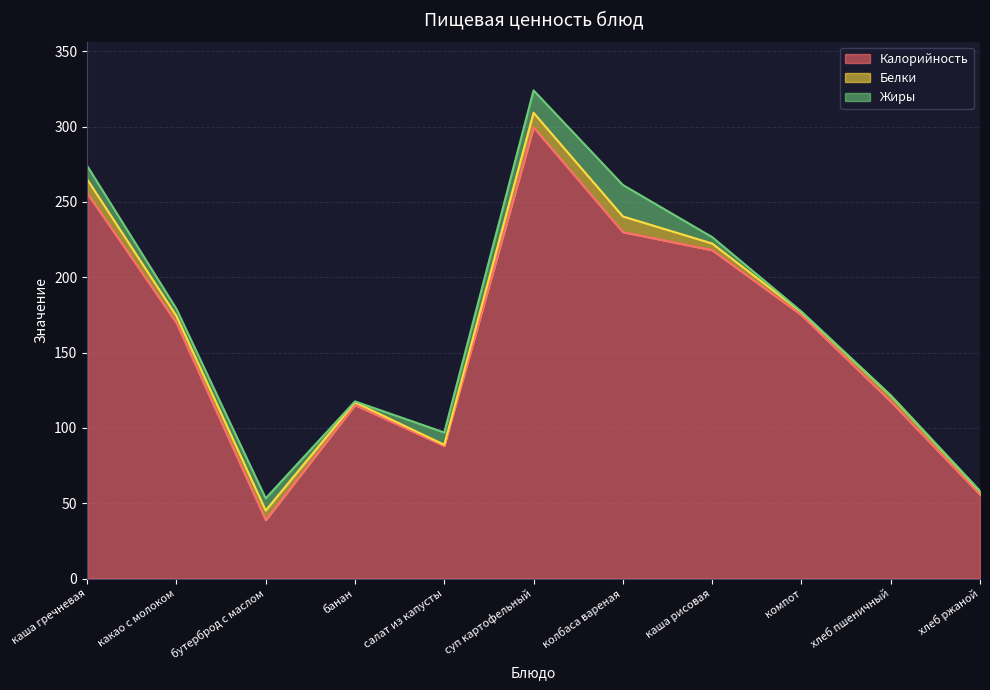

List the series in order of their peak value, lowest first.

Белки, Жиры, Калорийность